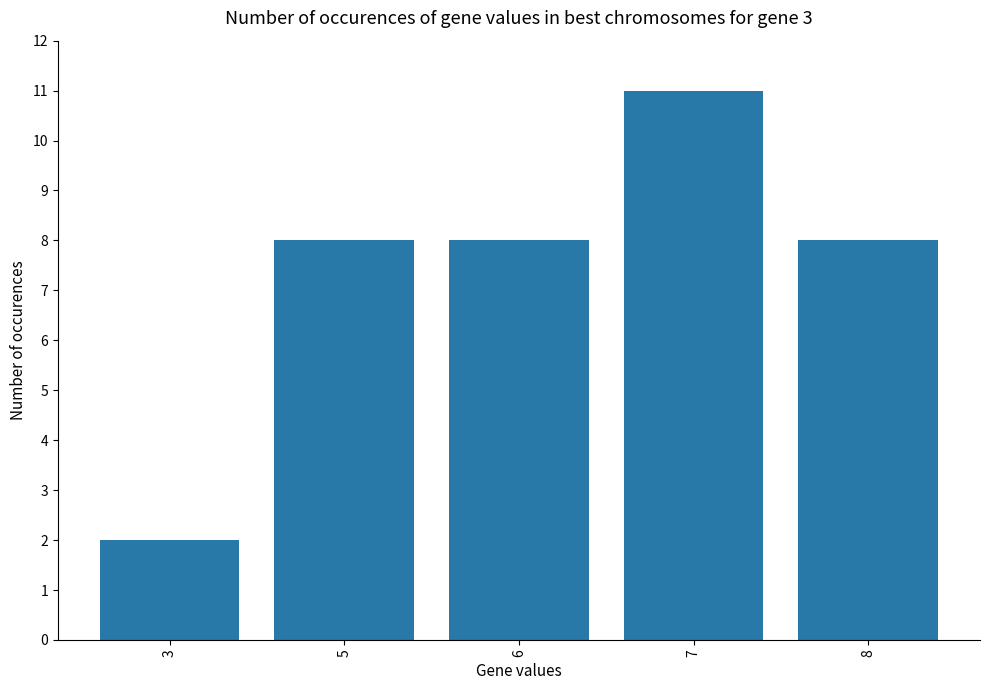

Reading left to right, transcribe all the data shown in this chart.

2	8	8	11	8